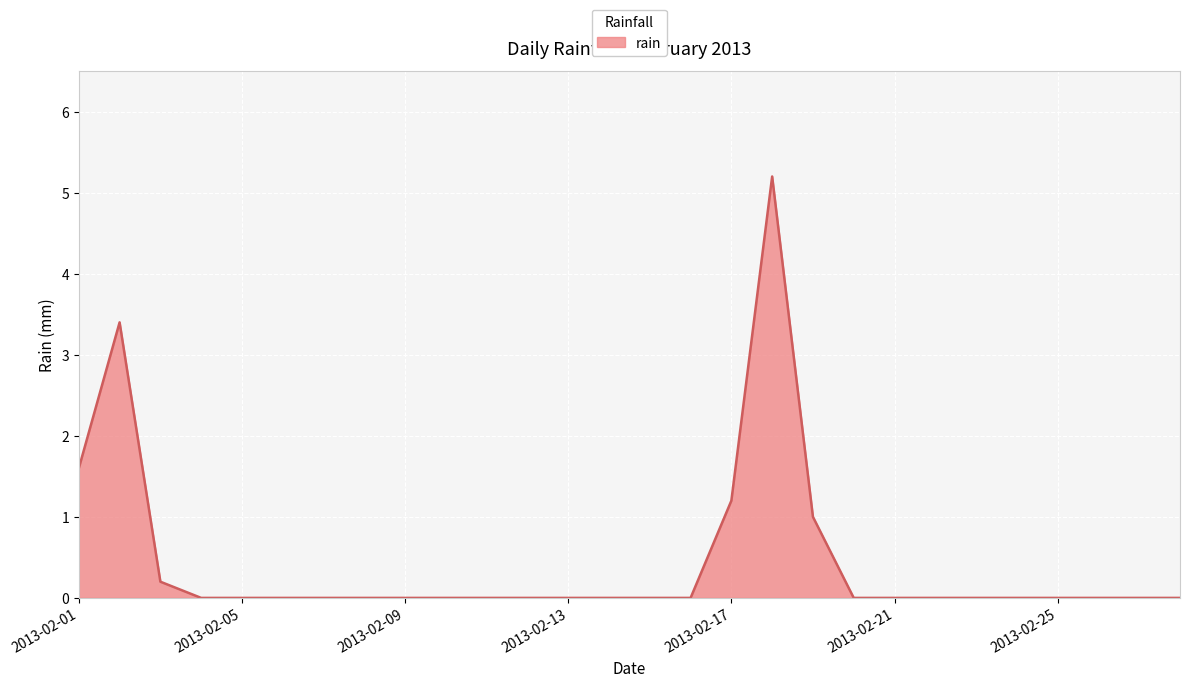

What is the greatest value displayed?

5.2